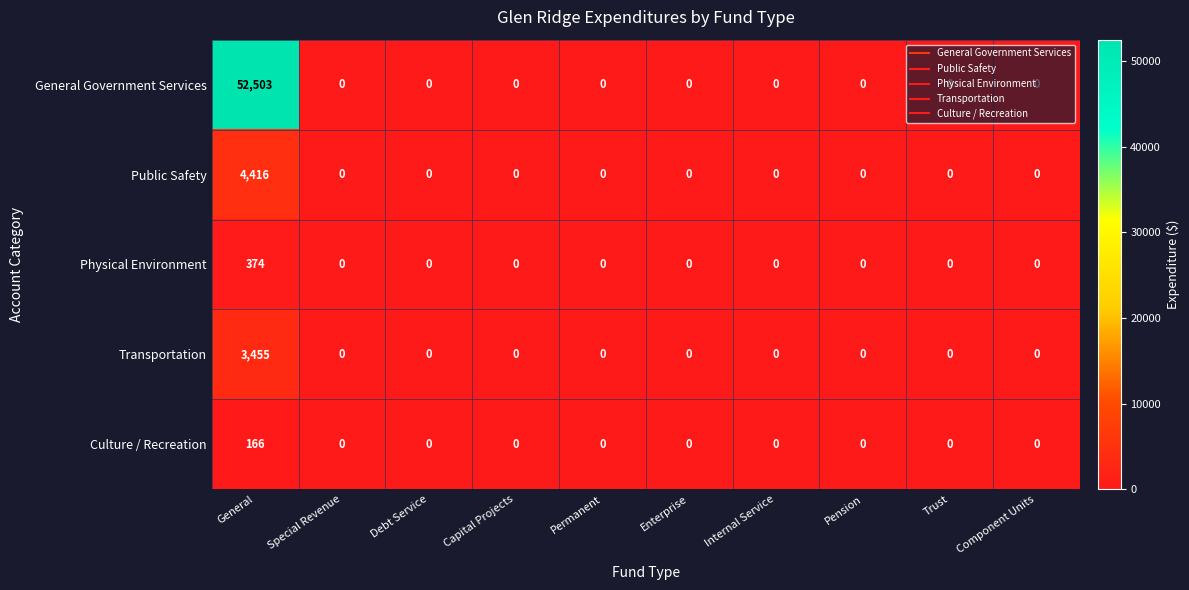

Between General and Internal Service, which series saw the biggest shift?

General Government Services